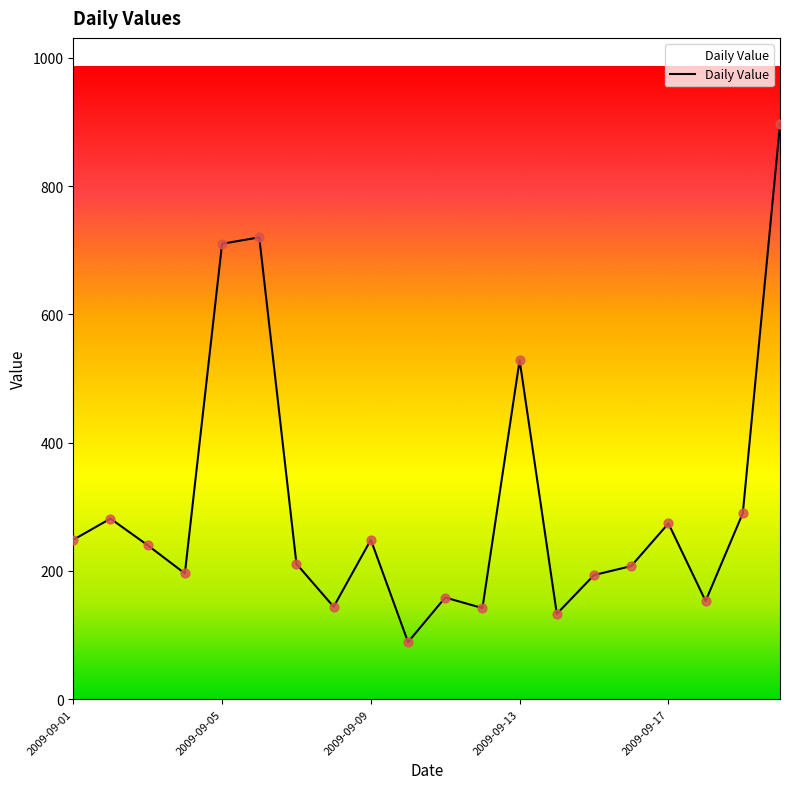

What is the maximum value shown in the chart?

896.5